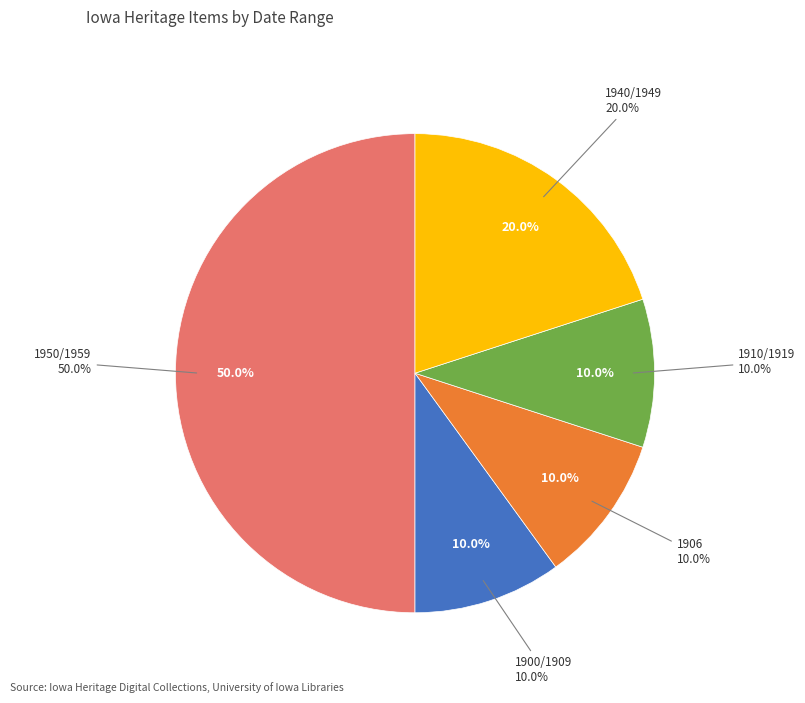

To the nearest percent, what is the combined percentage of 1900/1909 and 1950/1959?

60%